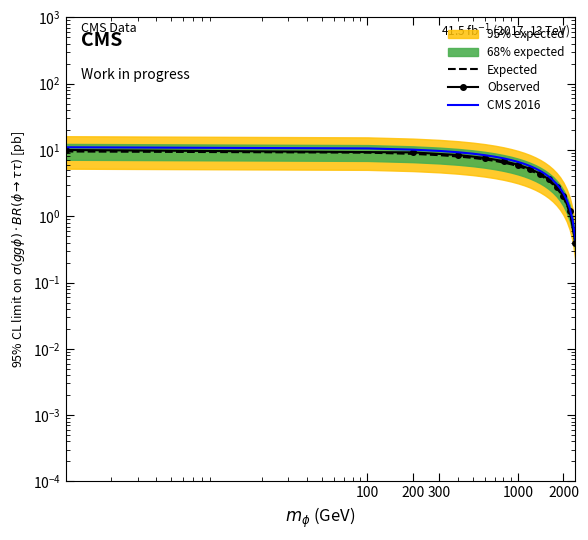

Which category has the lowest value across all series?

2400